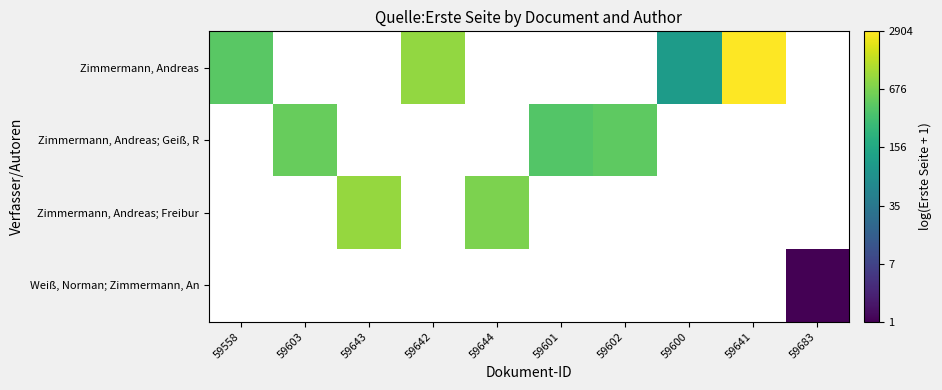

Count the number of categories in the chart.

10